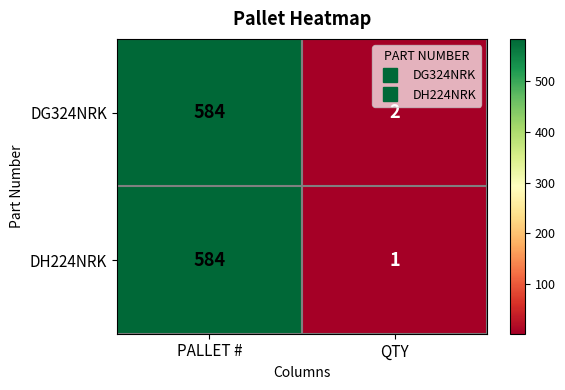

What is the total value across all series at QTY?

3